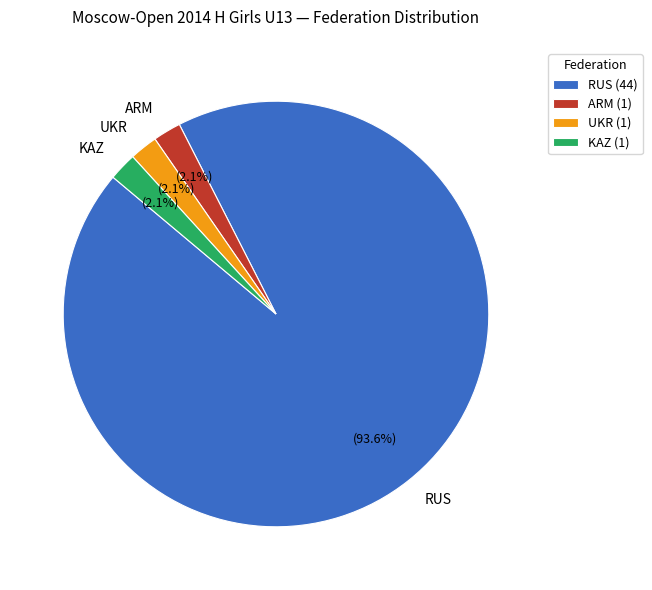

What portion of the pie excludes UKR?

97.9%